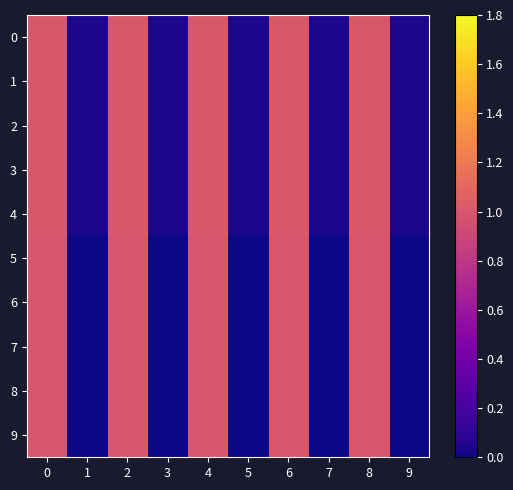

What is the total value across all series at 5?

0.2